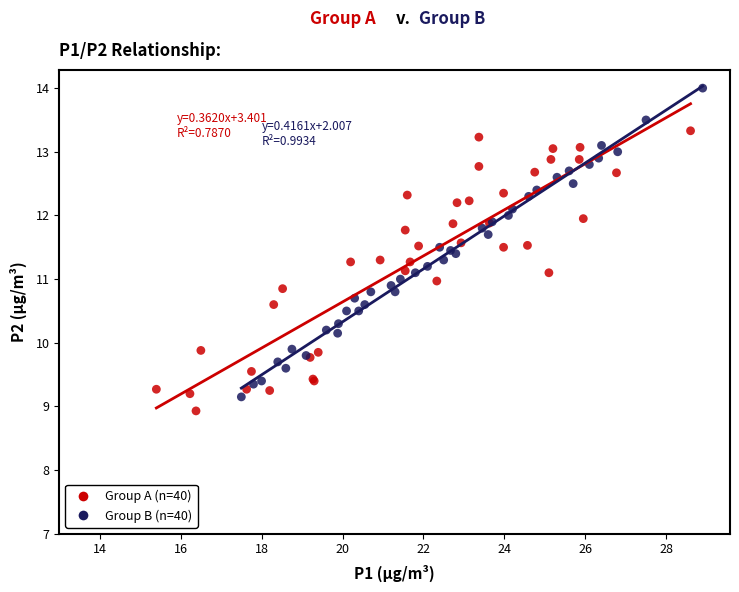

Which series contains the highest Y value?

Group B (n=40)